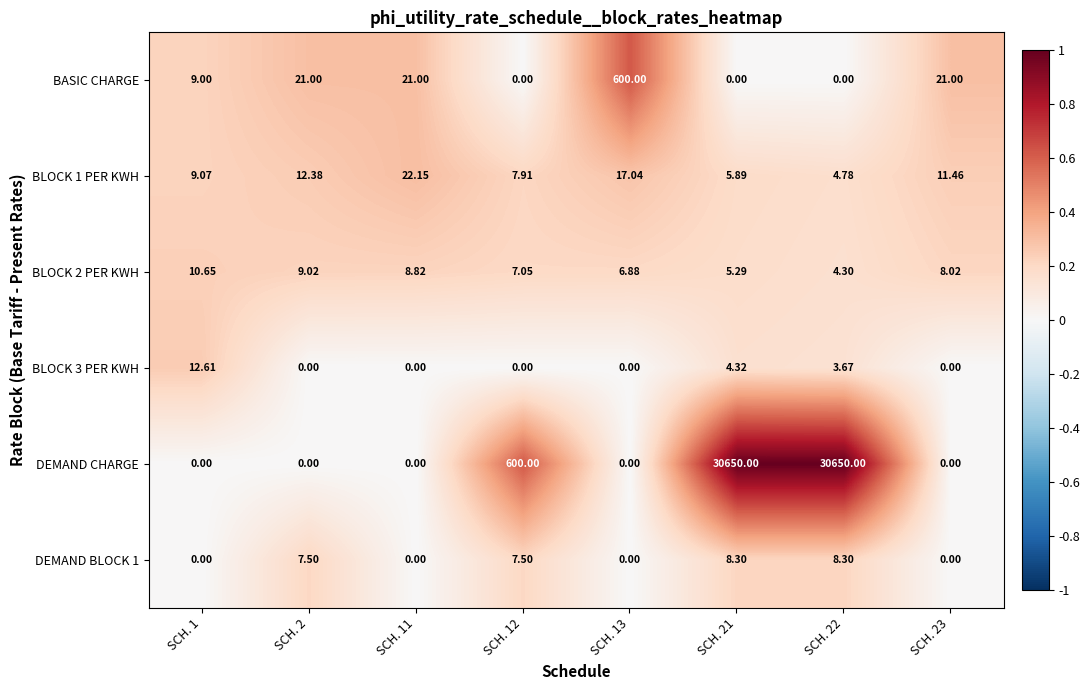

Which series has the largest range (max minus min)?

DEMAND CHARGE